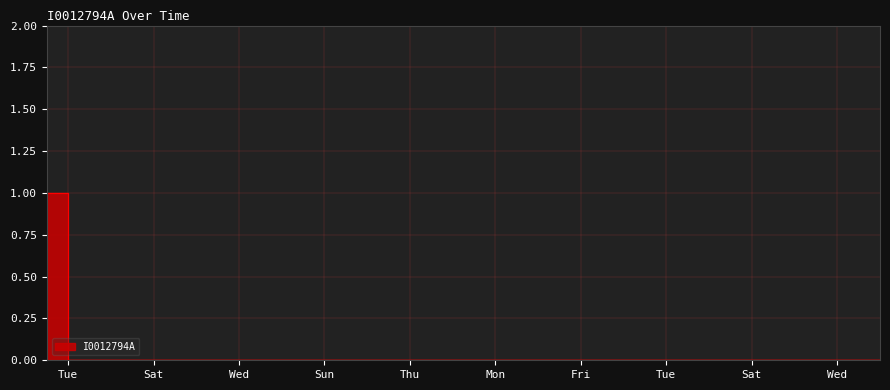

What is the difference between the maximum and minimum values?

1